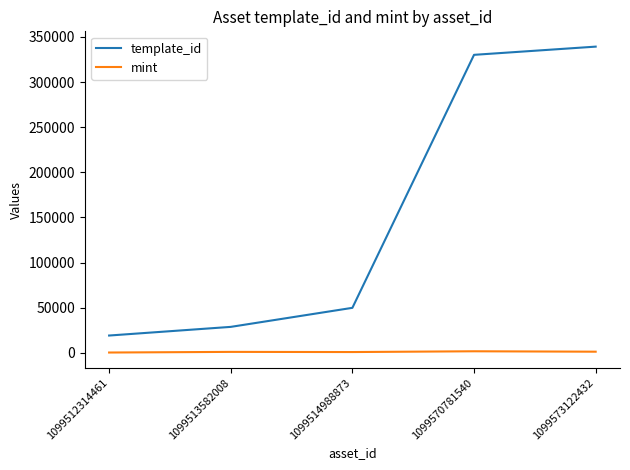

True or false: template_id and mint cross at least once.

False